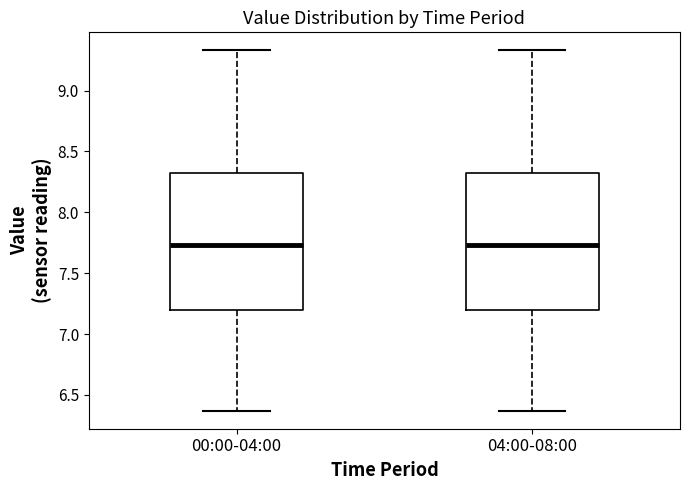

Where does the median line of the box for 00:00-04:00 sit on the y-axis? The values are not printed on the chart, so give them approximately, as read against the axis.

7.75